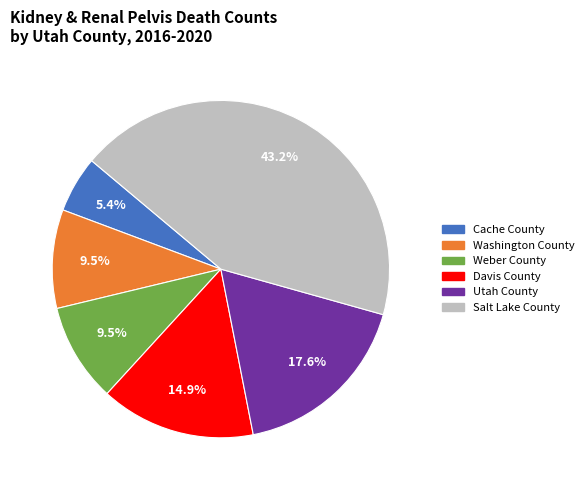

To the nearest percent, what is the average slice percentage?

17%